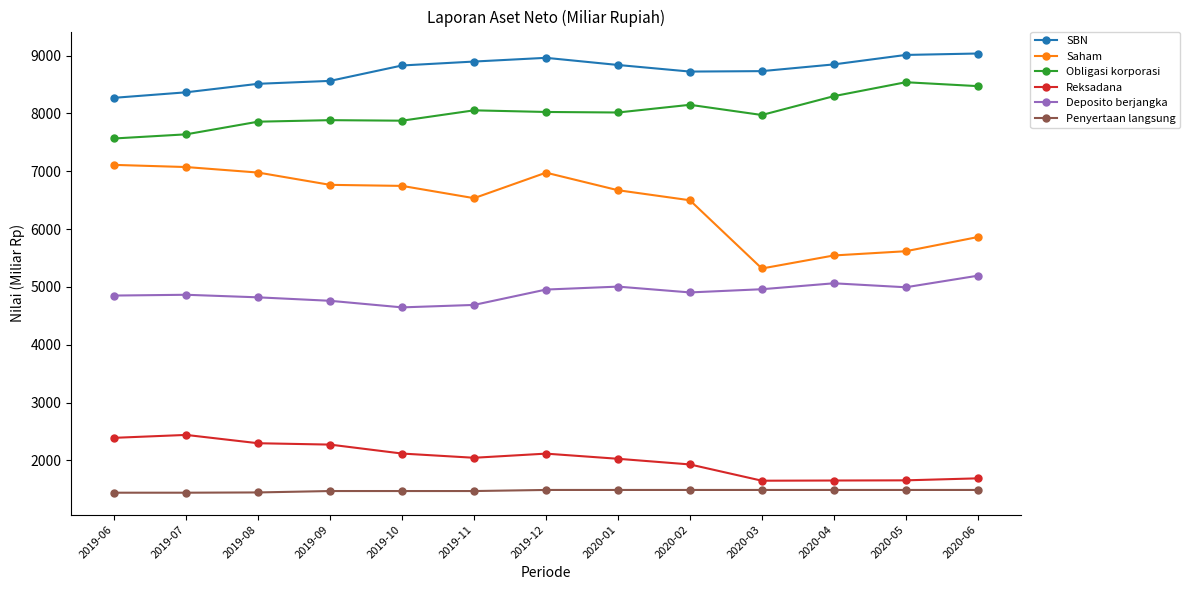

Rank the series by their maximum value, from lowest to highest.

Penyertaan langsung, Reksadana, Deposito berjangka, Saham, Obligasi korporasi, SBN